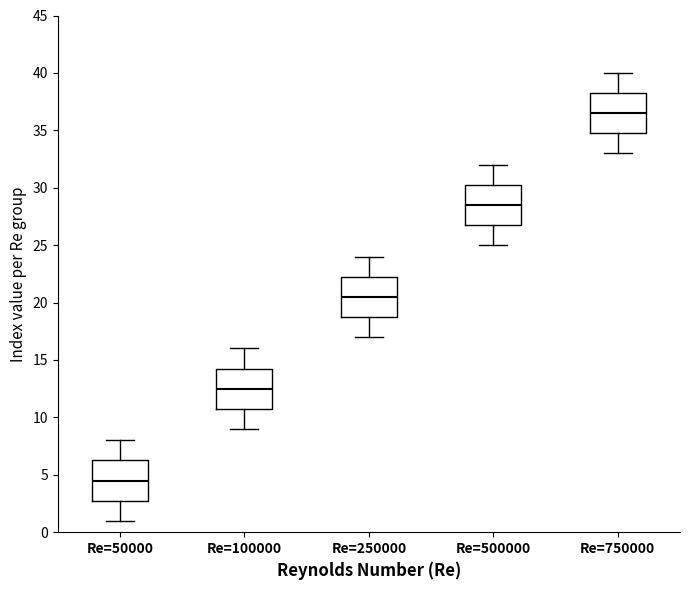

Reading left to right, read every box against the y-axis: the position of its median line, the range the box covers, and the ends of its whiskers. The values are not printed on the chart, so give them approximately, as read against the axis.

Re=50000: median 4.5, box 3.0 to 6.5, whiskers 1.0 to 8.0
Re=100000: median 12.5, box 11.0 to 14.5, whiskers 9.0 to 16.0
Re=250000: median 20.5, box 19.0 to 22.5, whiskers 17.0 to 24.0
Re=500000: median 28.5, box 27.0 to 30.5, whiskers 25.0 to 32.0
Re=750000: median 36.5, box 35.0 to 38.5, whiskers 33.0 to 40.0